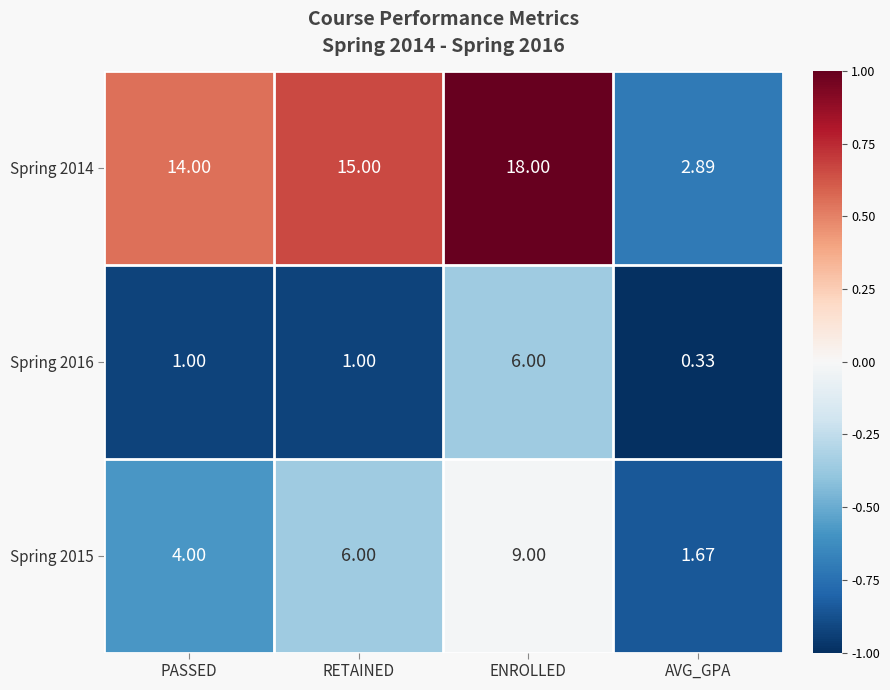

List the series in order of their peak value, lowest first.

Spring 2016, Spring 2015, Spring 2014